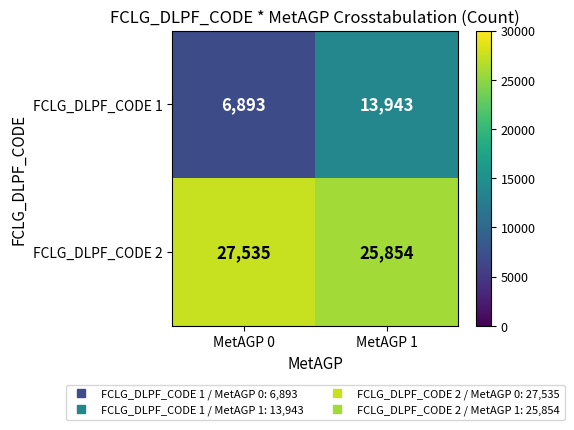

What is the average value of the FCLG_DLPF_CODE 1 series?

10418